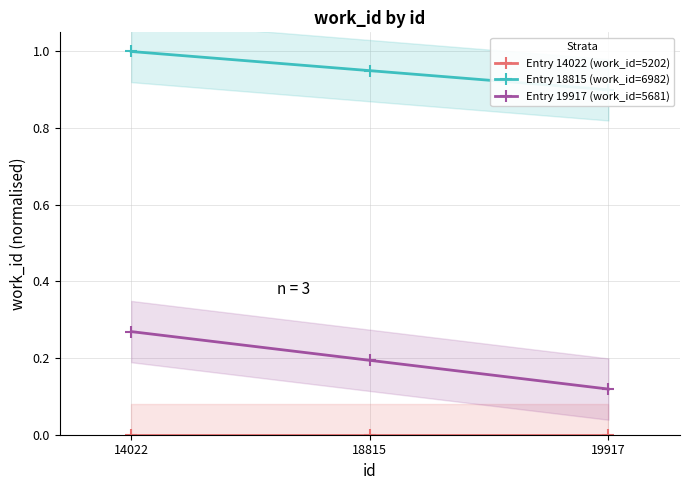

At 14022, list the series in order from smallest to largest.

Entry 14022 (work_id=5202), Entry 19917 (work_id=5681), Entry 18815 (work_id=6982)